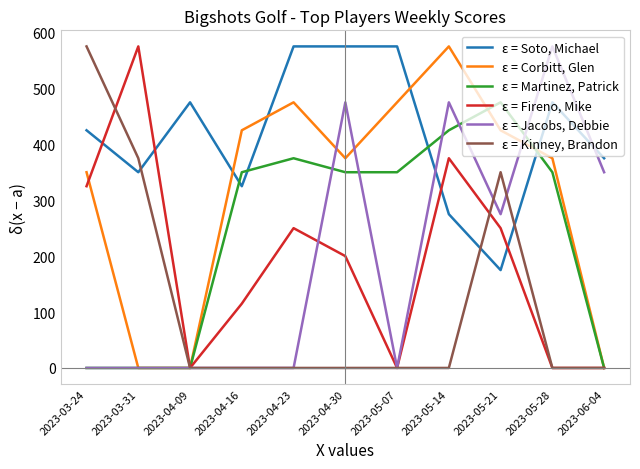

What position from the left is 2023-05-28?

10